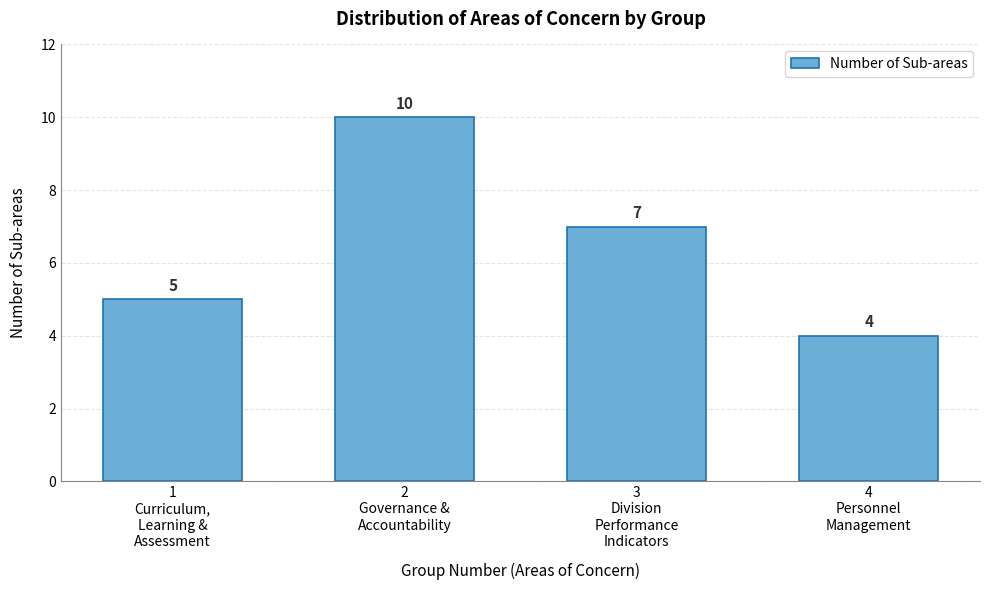

Reading left to right, what are all the values shown in this chart?

5	10	7	4